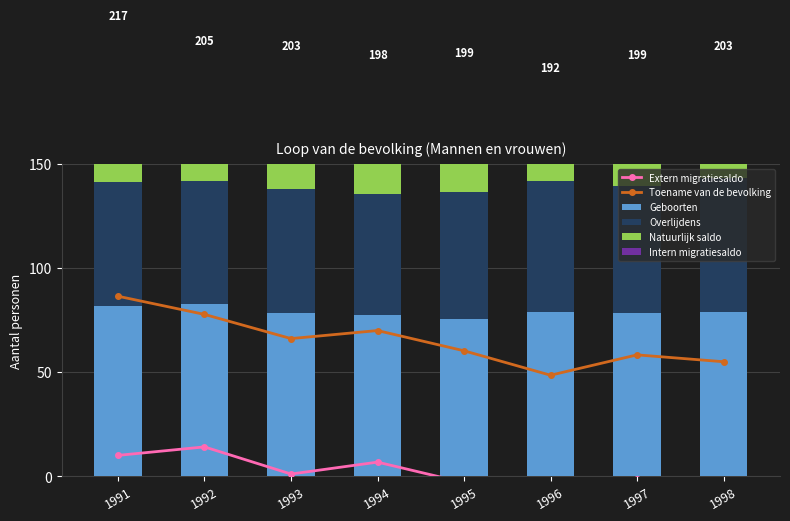

What value does the Intern migratiesaldo series have at 1995?

49.1